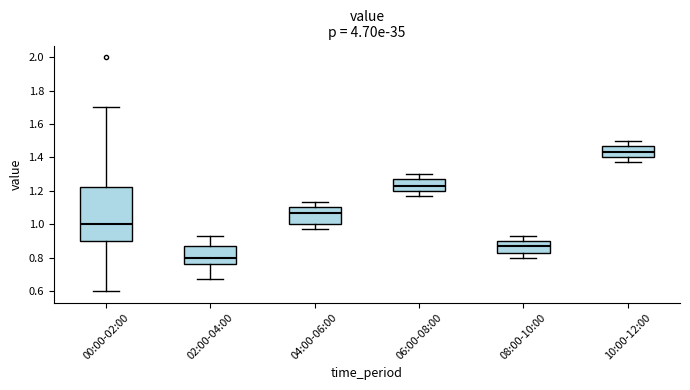

Comparing the boxes themselves (not the whiskers), which one is the tallest?

00:00-02:00